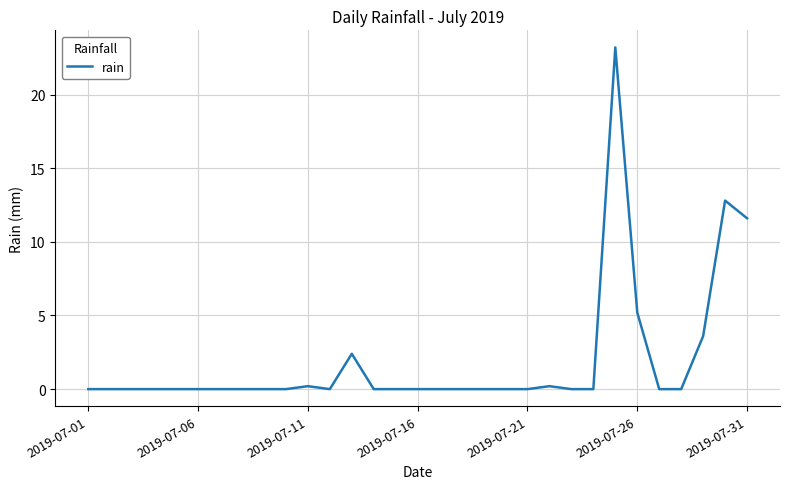

What is the maximum value shown in the chart?

23.2